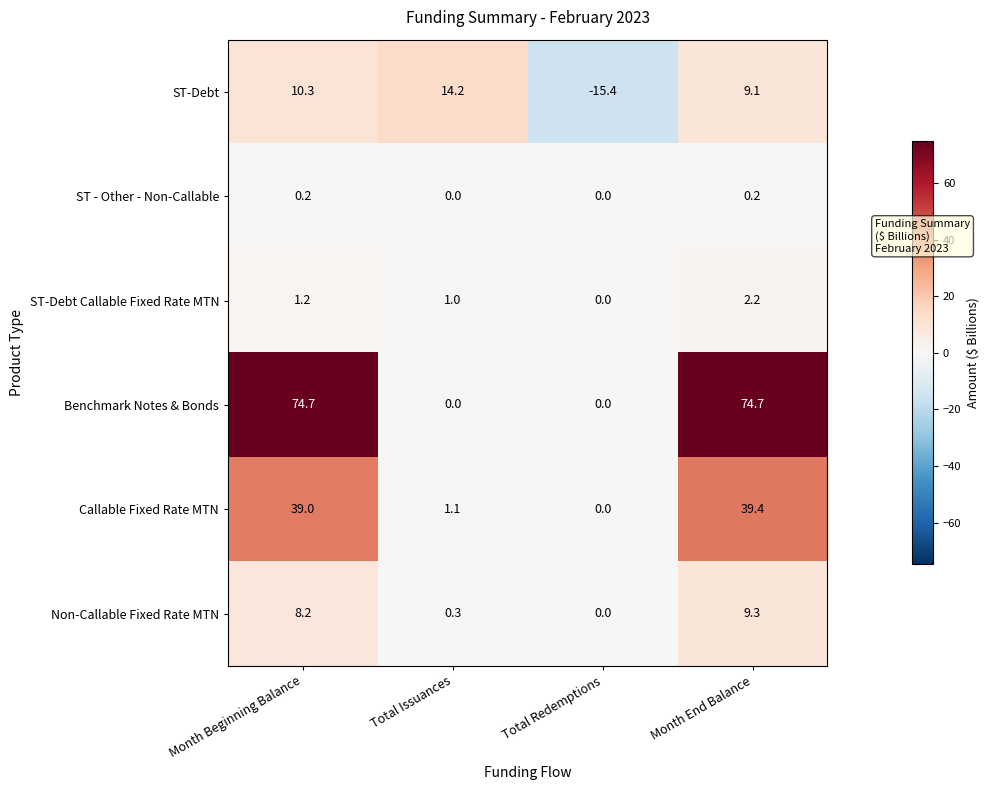

What value does the Non-Callable Fixed Rate MTN series have at Month End Balance?

9.3